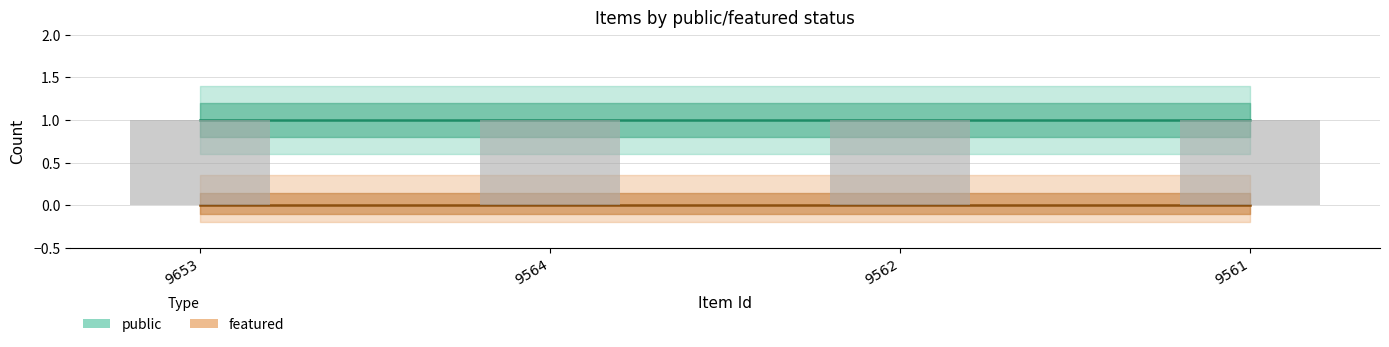

What is the highest value of the public series?

1